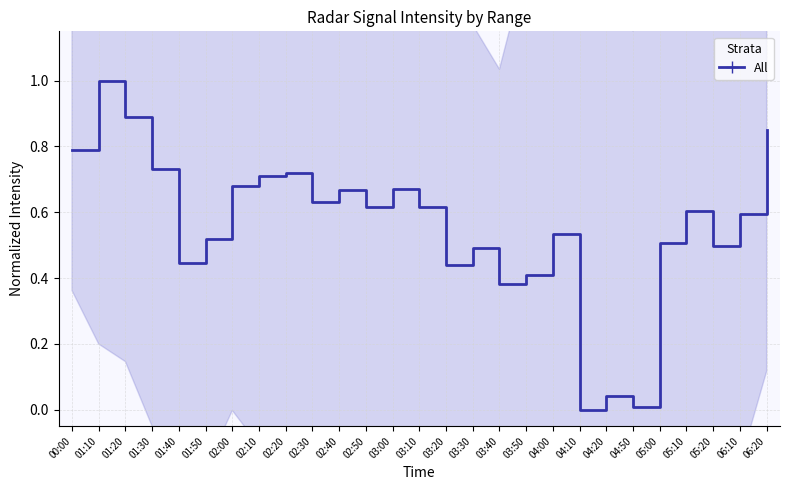

What position from the left is 00:00?

1